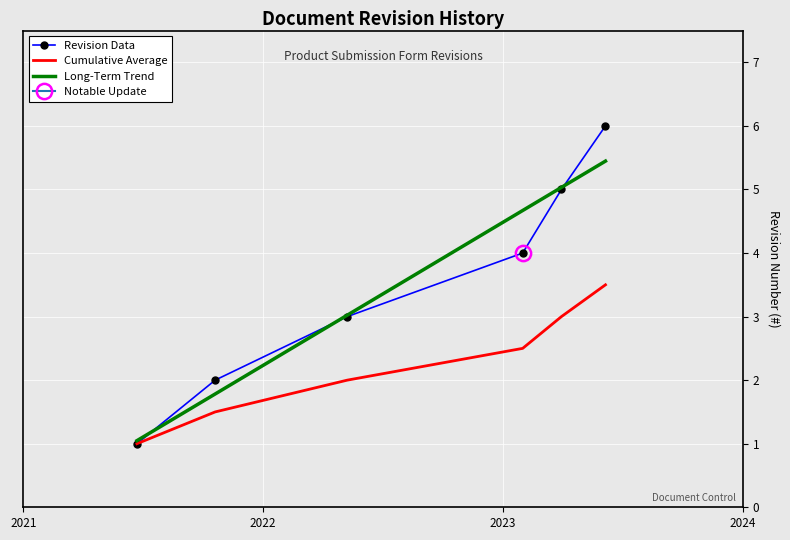

What is the maximum value for Cumulative Average?

3.5